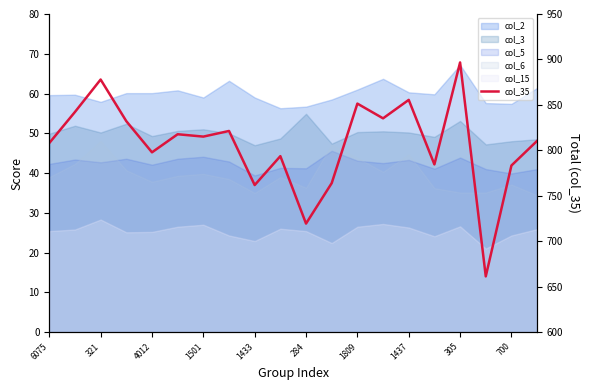

At which category does the chart reach its minimum across all series?

17